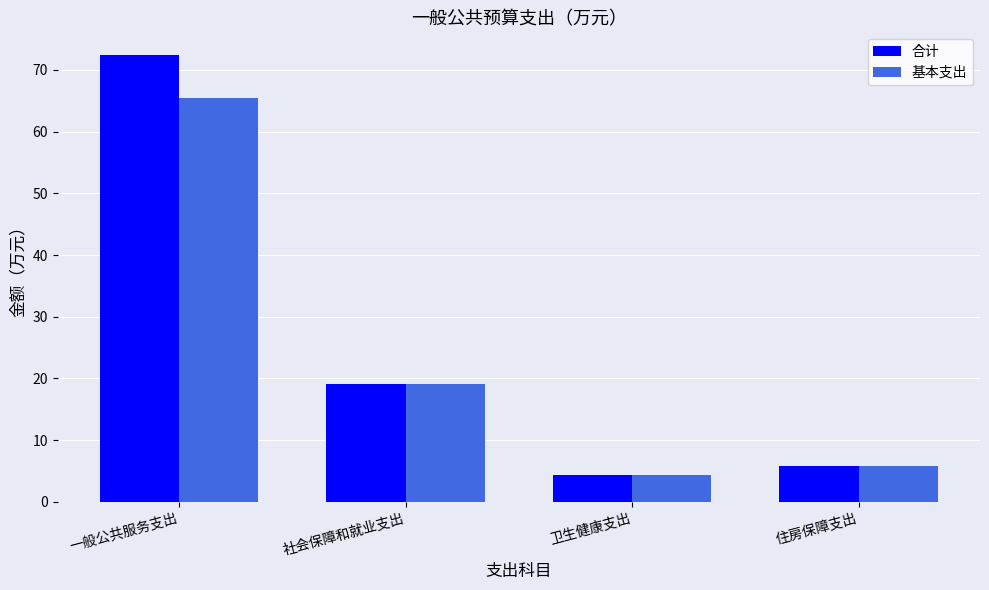

What is the spread (max minus min) of values at 一般公共服务支出?

7.0